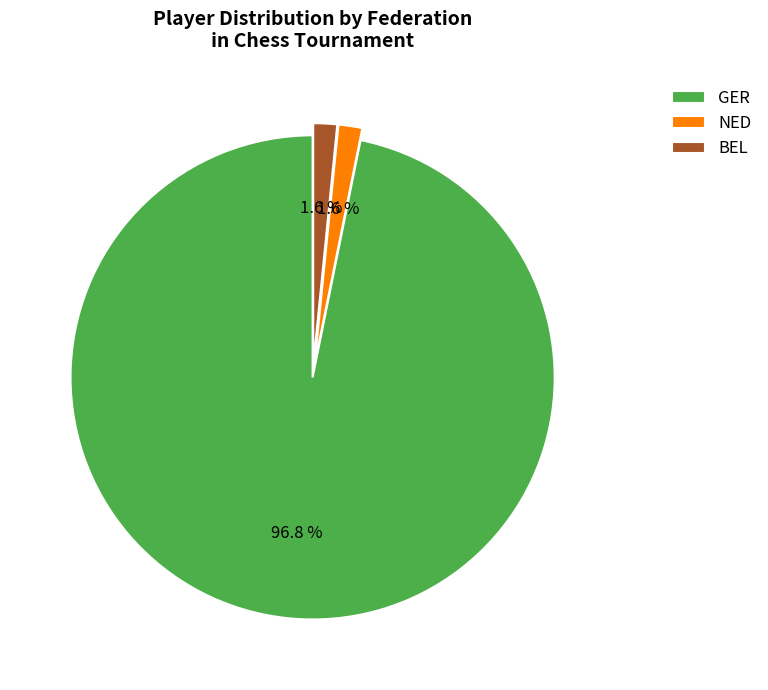

To the nearest percent, what is the difference between the NED and GER slice percentages?

95%